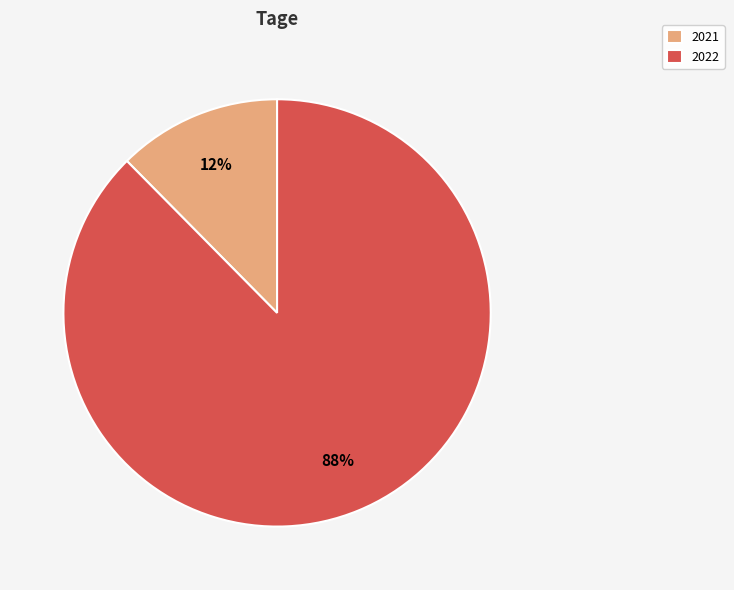

Is it true that 2021 is 2% of the pie?

False